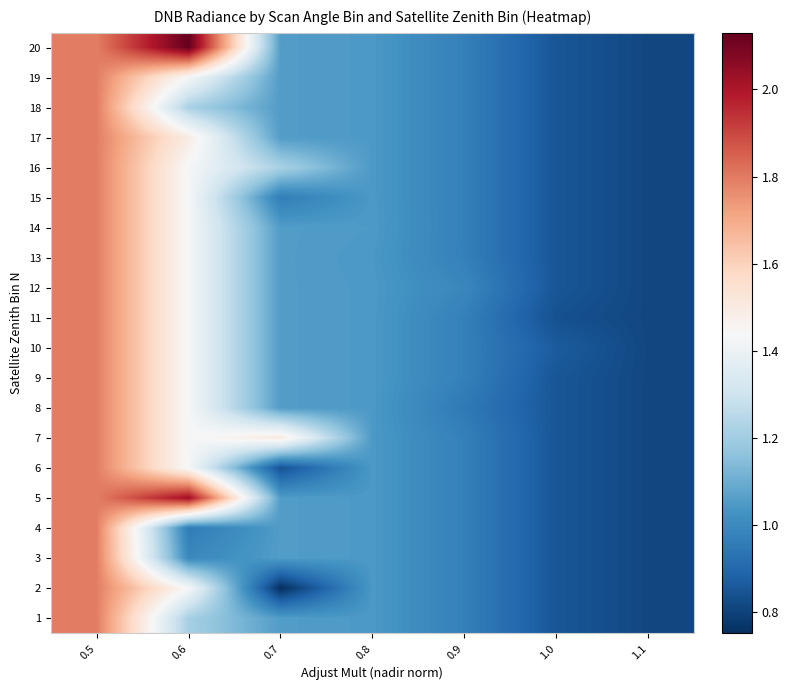

At how many categories does at least one series exceed 1?

4